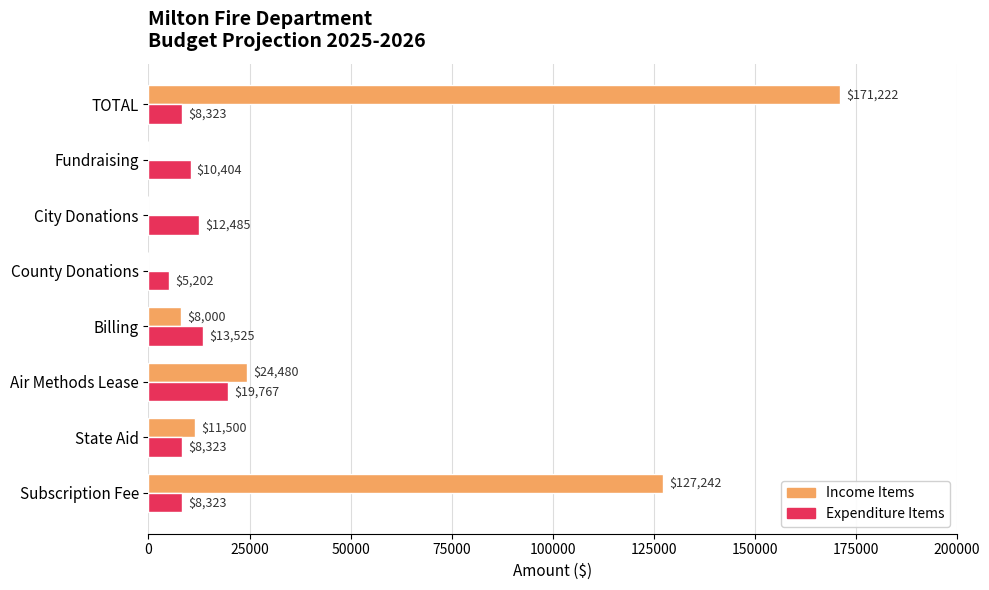

What is the greatest value displayed?

171222